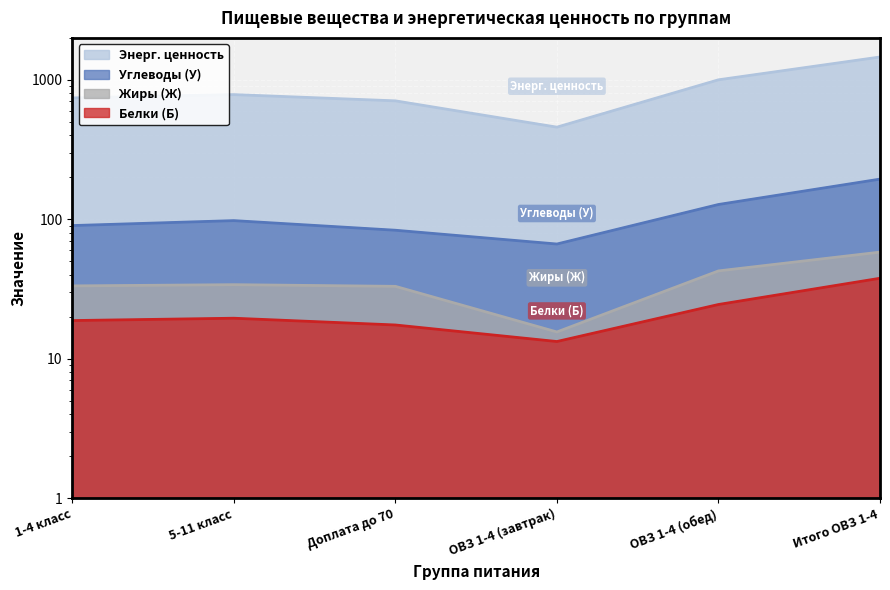

What is the sum of all Жиры (Ж) values?

216.5